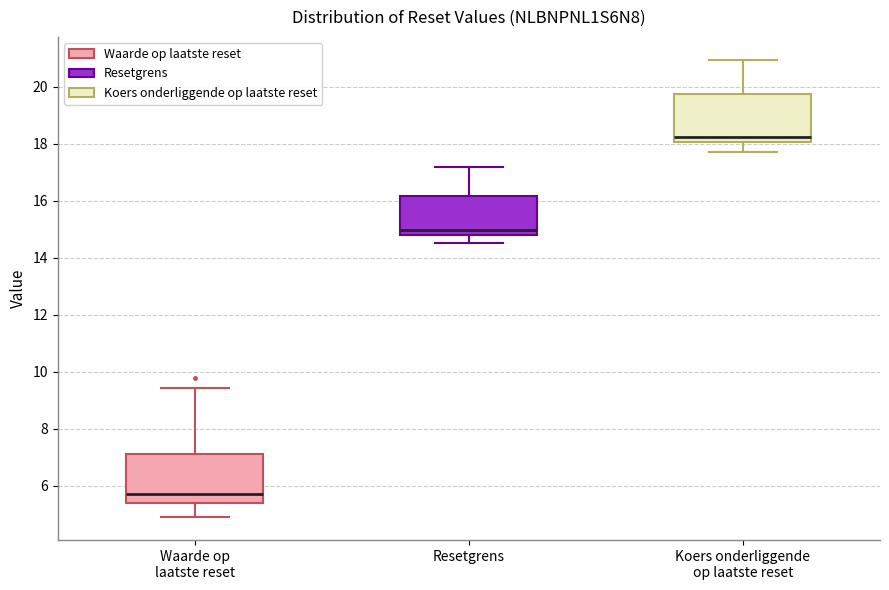

Reading left to right, read every box against the y-axis: the position of its median line, the range the box covers, and the ends of its whiskers. The values are not printed on the chart, so give them approximately, as read against the axis.

Waarde op laatste reset: median 5.8, box 5.4 to 7.2, whiskers 5.0 to 9.4
Resetgrens: median 15.0, box 14.8 to 16.2, whiskers 14.6 to 17.2
Koers onderliggende op laatste reset: median 18.2, box 18.0 to 19.8, whiskers 17.6 to 21.0